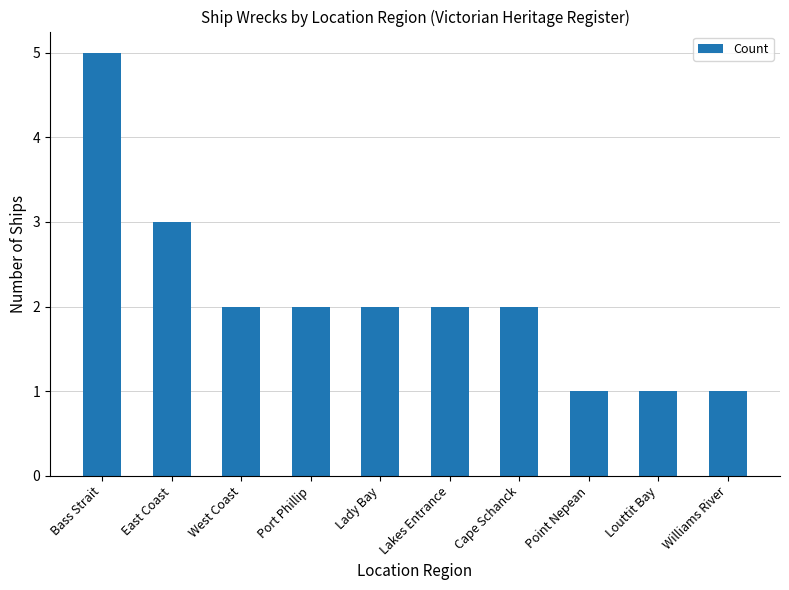

Are the bars horizontal?

No